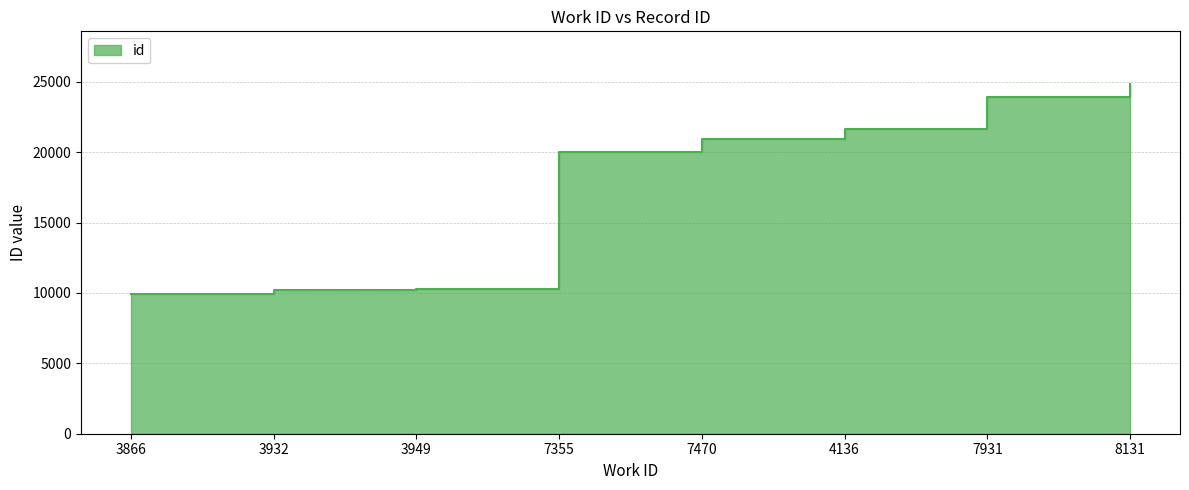

What is the label of the 6th point from the left?

4136